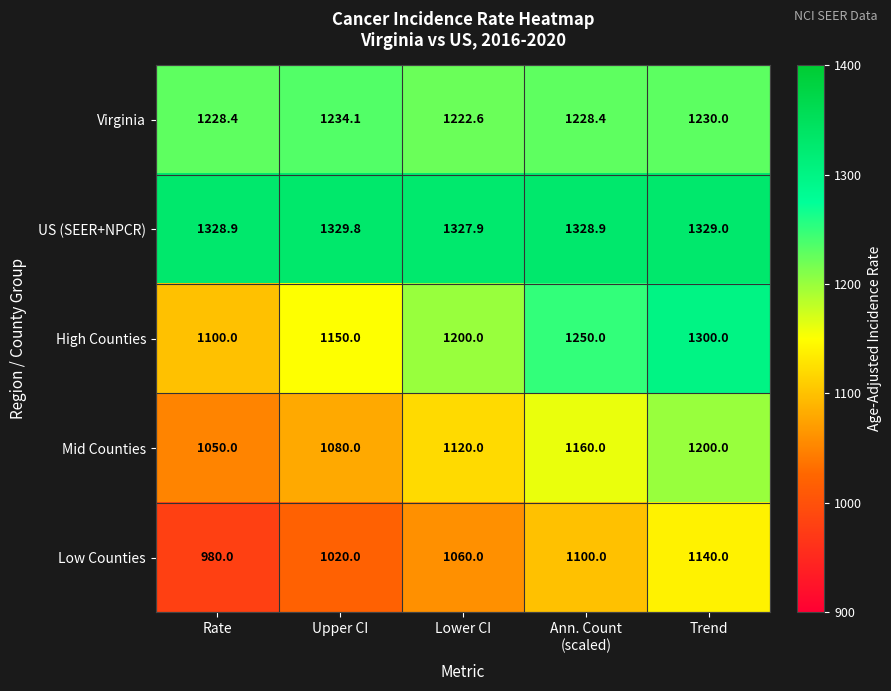

Is it true that Mid Counties equals 1644.2 at Rate?

False